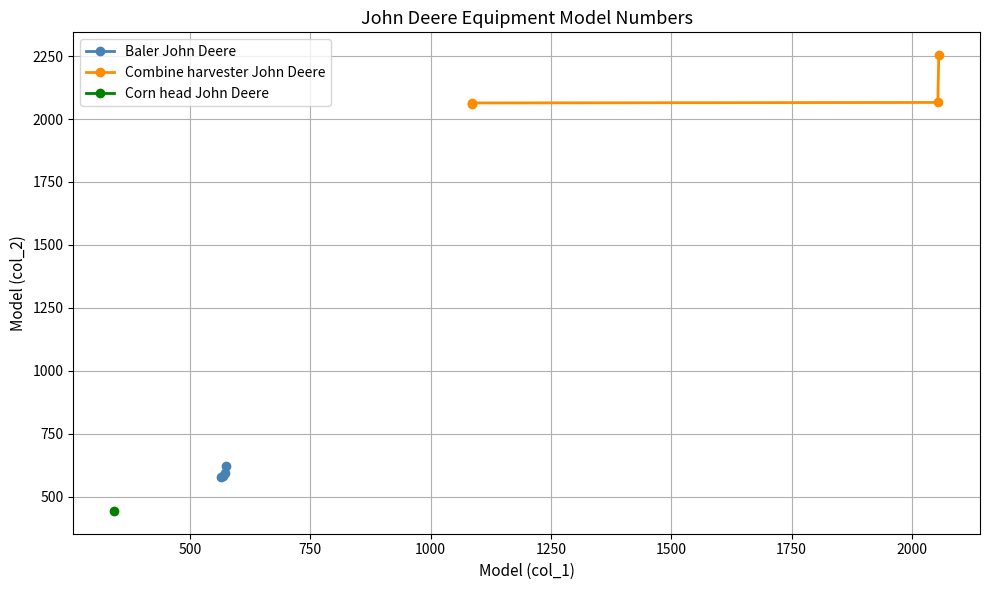

Does the chart display data point markers on the line(s)?

Yes